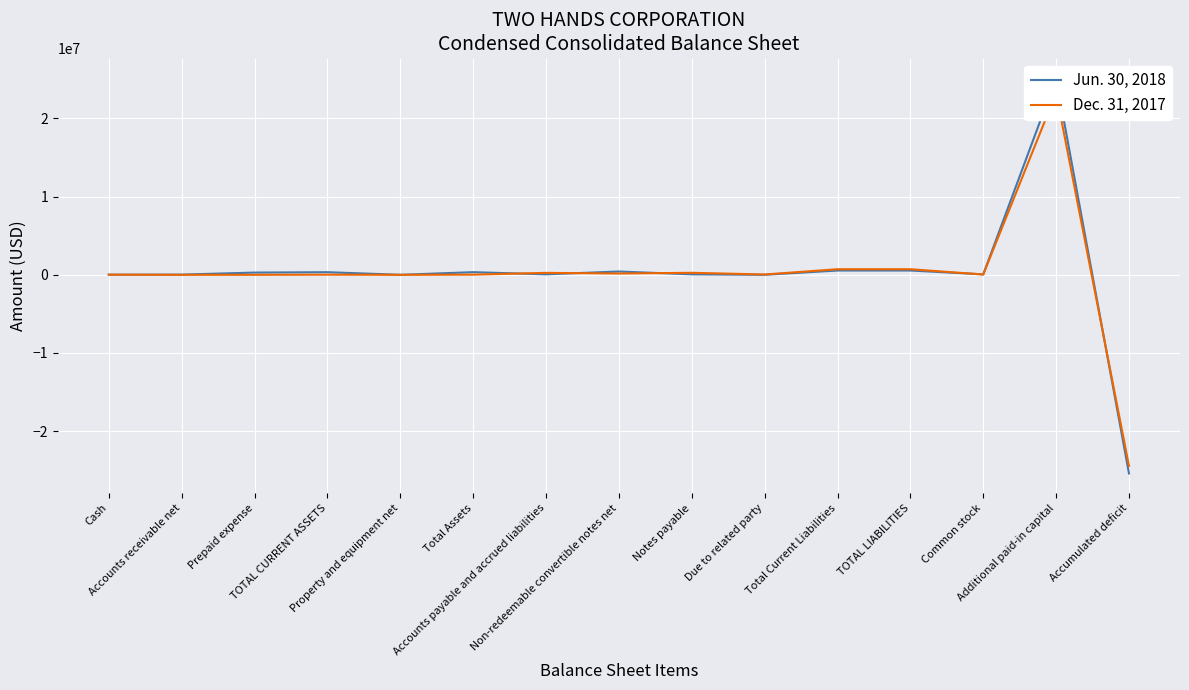

List the series in order of their overall mean, lowest first.

Dec. 31, 2017, Jun. 30, 2018